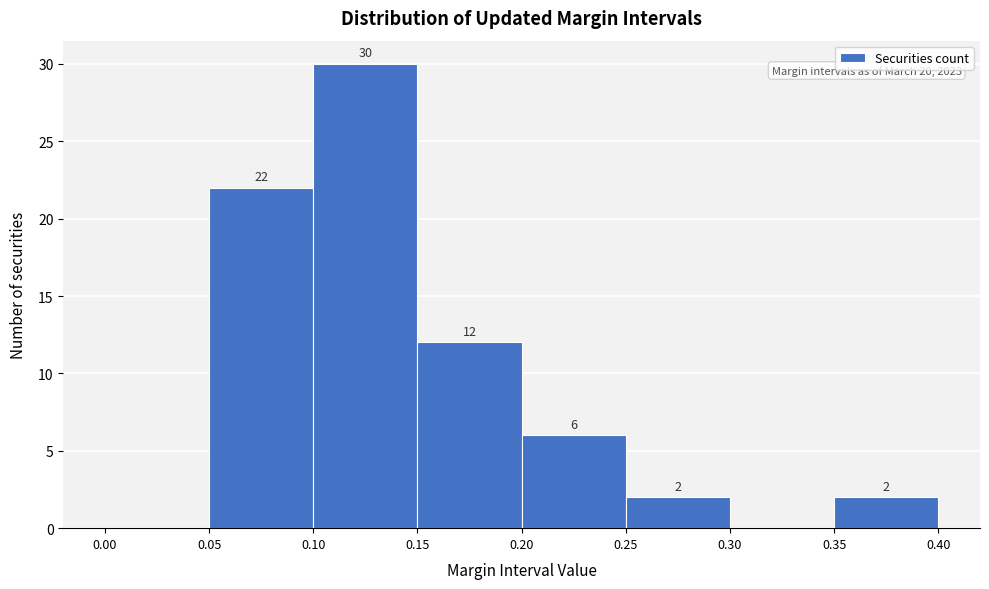

Which range on the x-axis has the tallest bar?

0.10 to 0.15